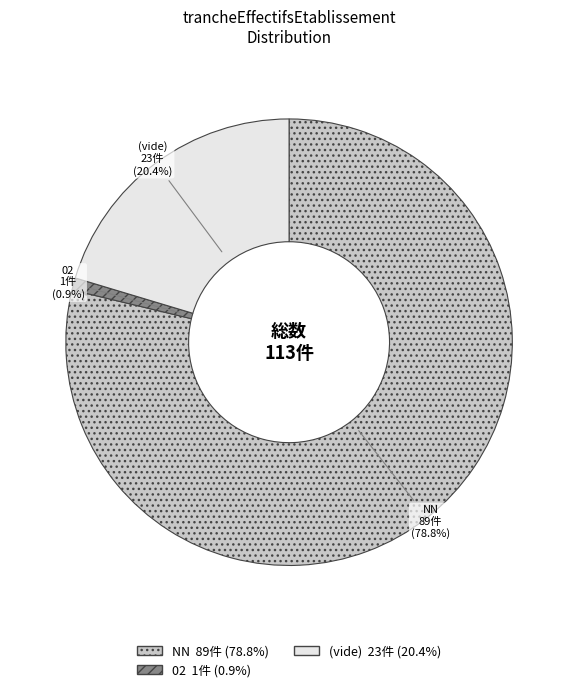

What percentage do NN and 02 together represent?

79.6%